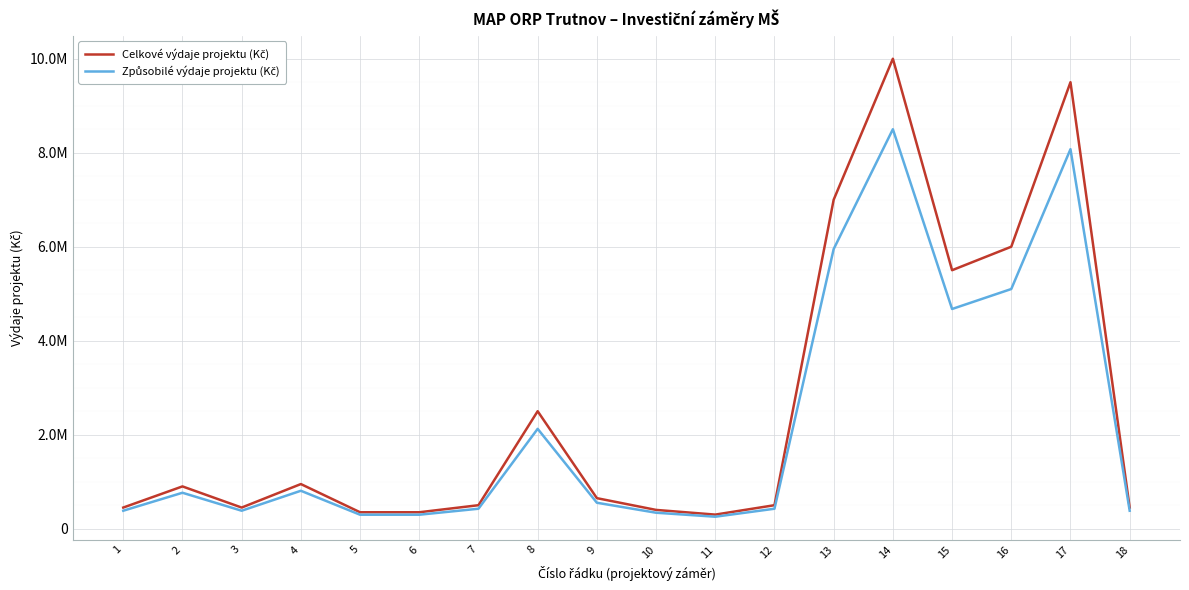

The Celkové výdaje projektu (Kč) series shows 606073 at 10. True or false?

False